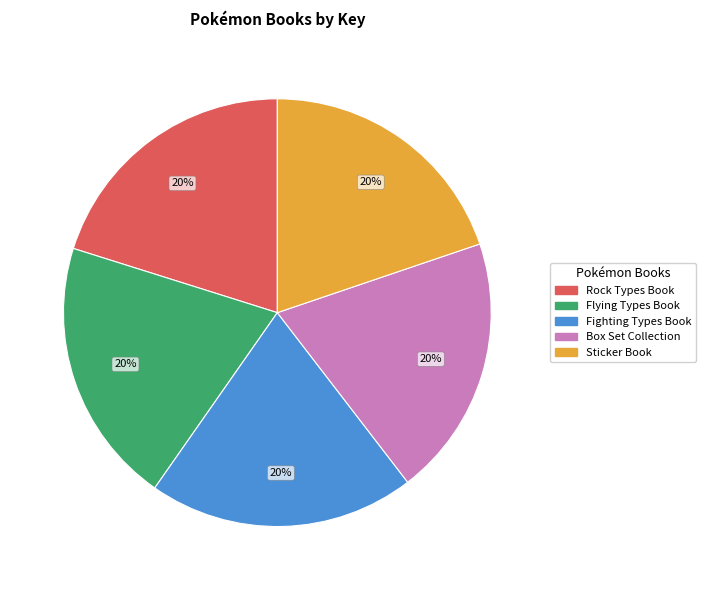

To the nearest percent, what is the average slice percentage?

20%